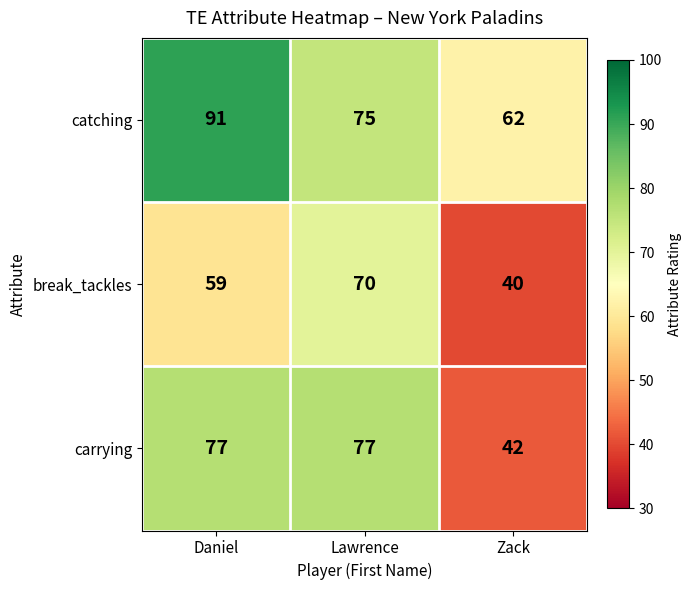

Reading left to right, list all the values displayed in this chart.

catching: Daniel=91	Lawrence=75	Zack=62
break_tackles: Daniel=59	Lawrence=70	Zack=40
carrying: Daniel=77	Lawrence=77	Zack=42